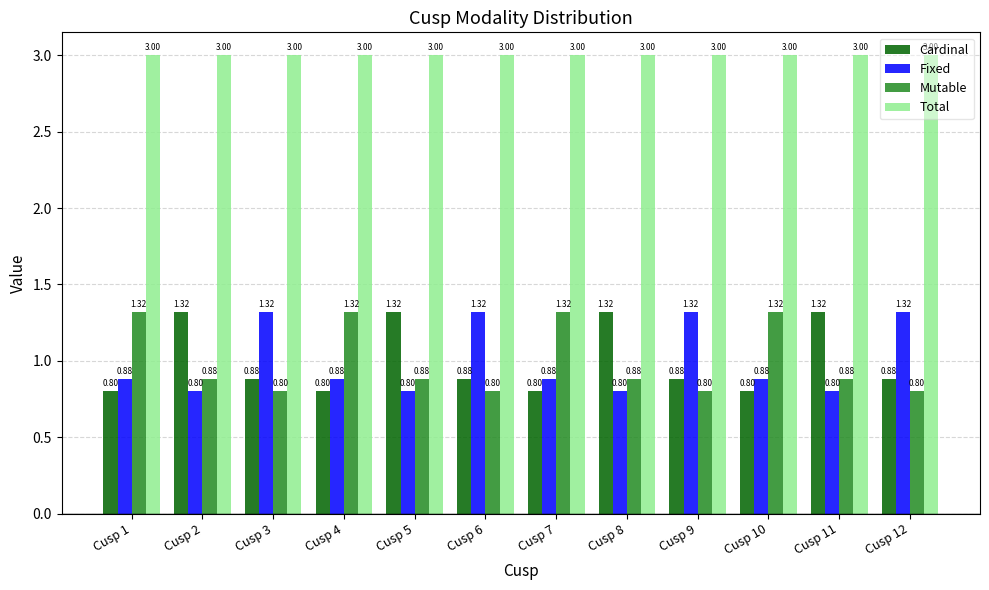

What is the difference between the maximum and minimum values in the Mutable series?

0.5